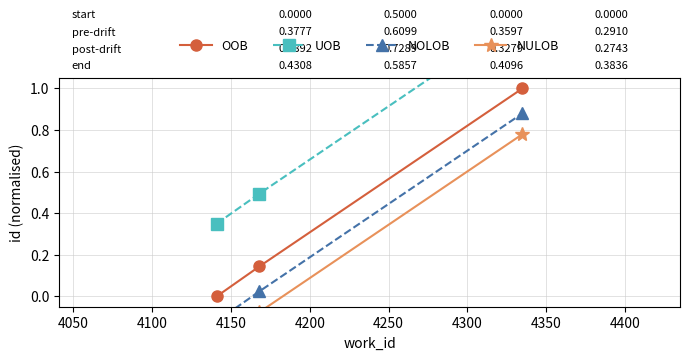

What is the difference between the maximum and second lowest values in the NULOB series?

0.9